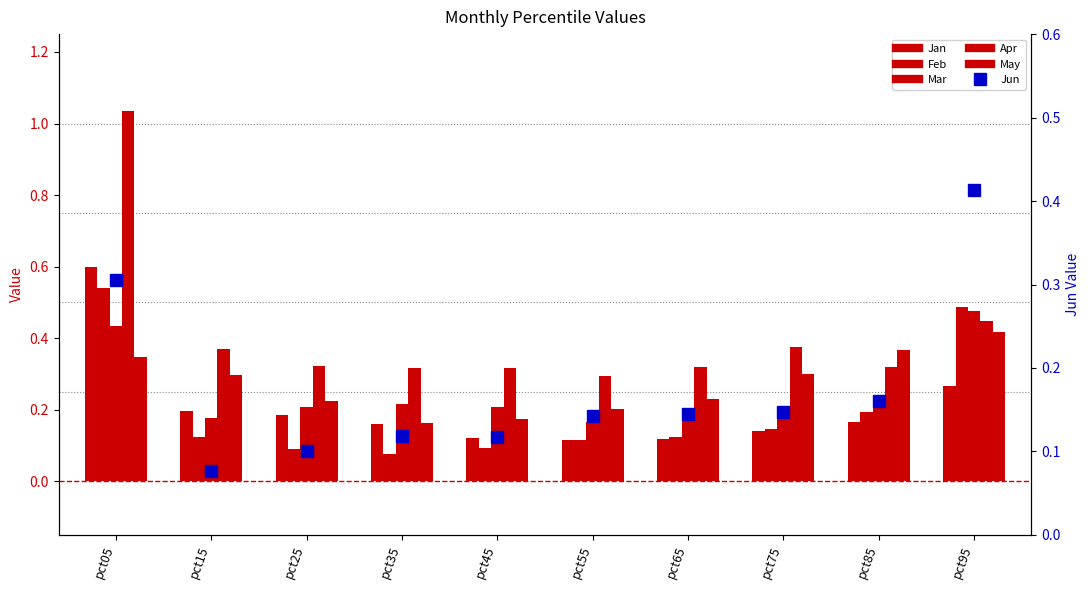

The Mar series shows 0.2 at pct55. True or false?

True